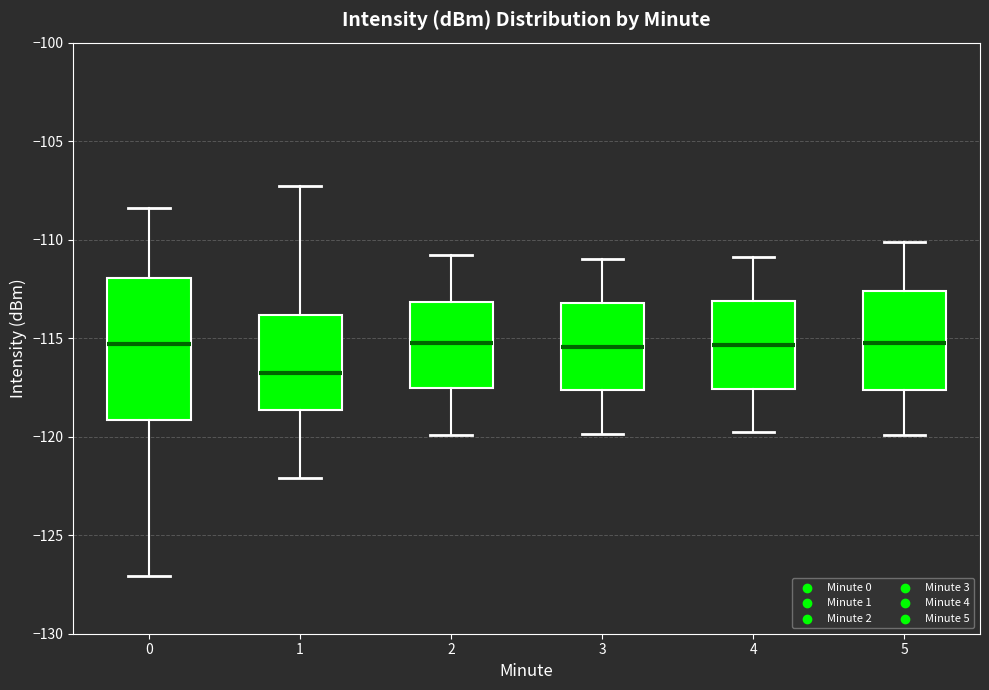

Which box is the tallest, from its lower edge to its upper edge?

0